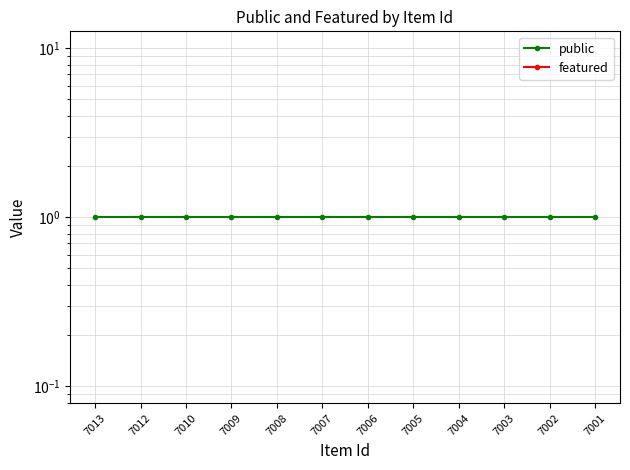

What is the spread (max minus min) of values at 7005?

1